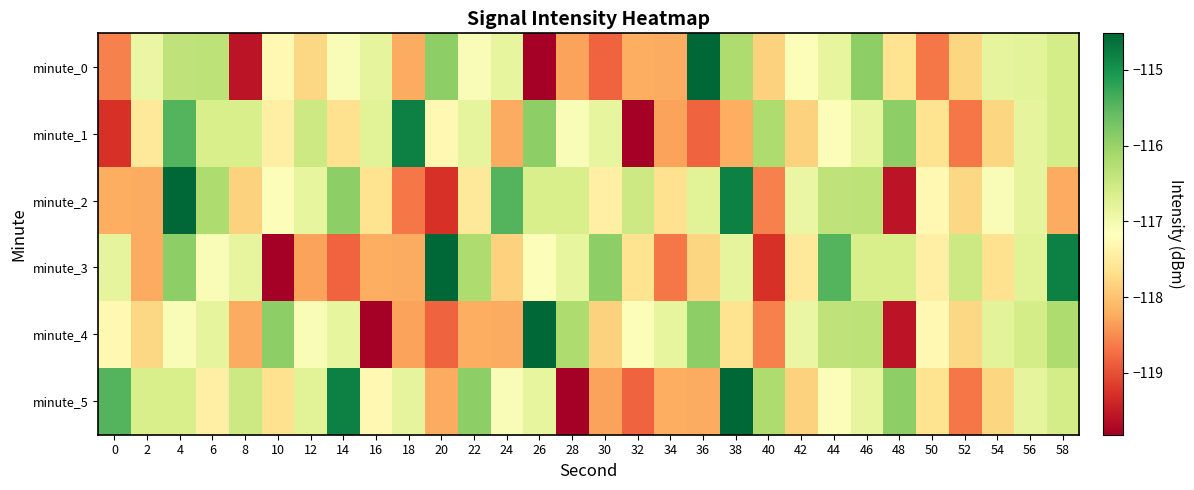

What is the spread (max minus min) of values at 52?

2.2